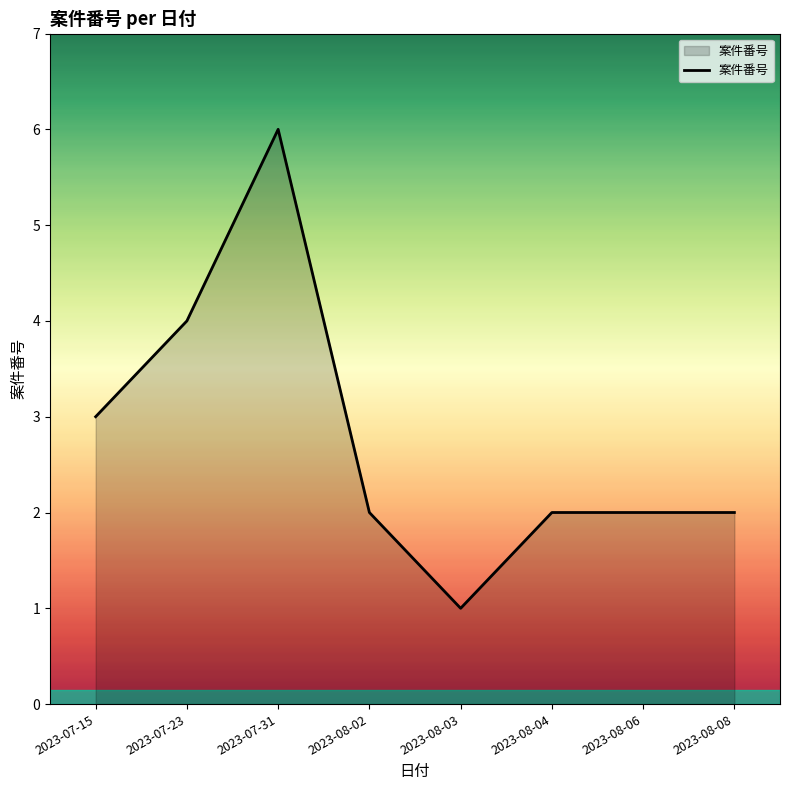

What is the smallest value displayed?

1